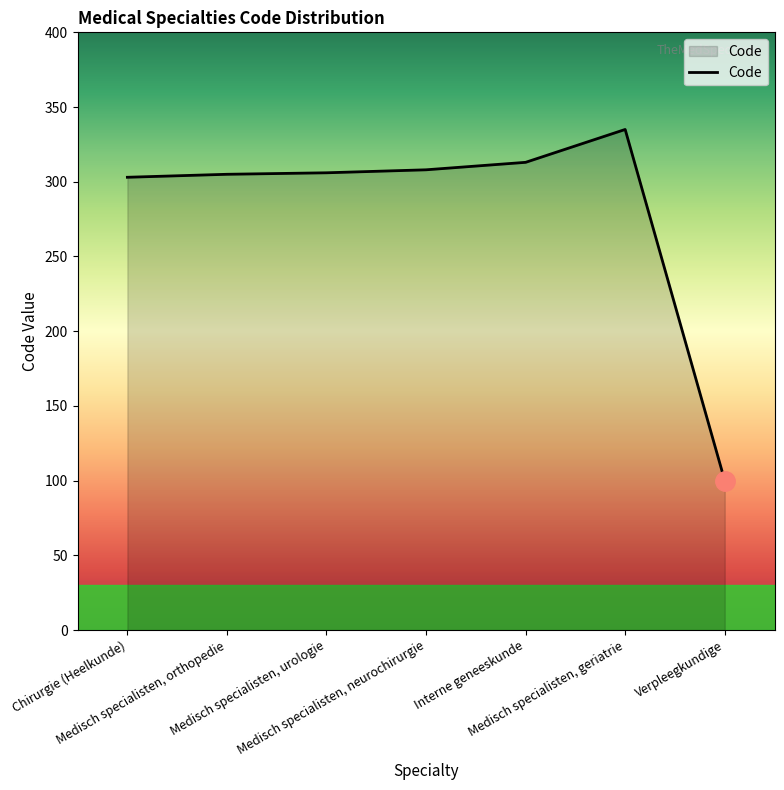

The chart shows a value of 305 at Medisch specialisten, orthopedie. True or false?

True